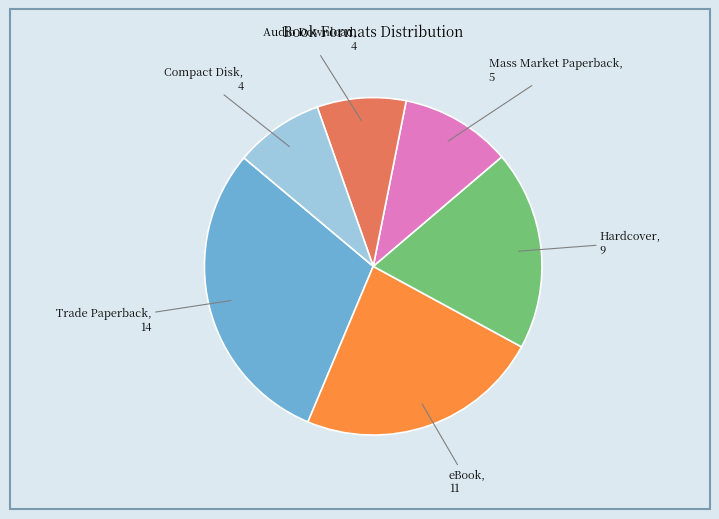

Is there a majority slice in this chart?

No